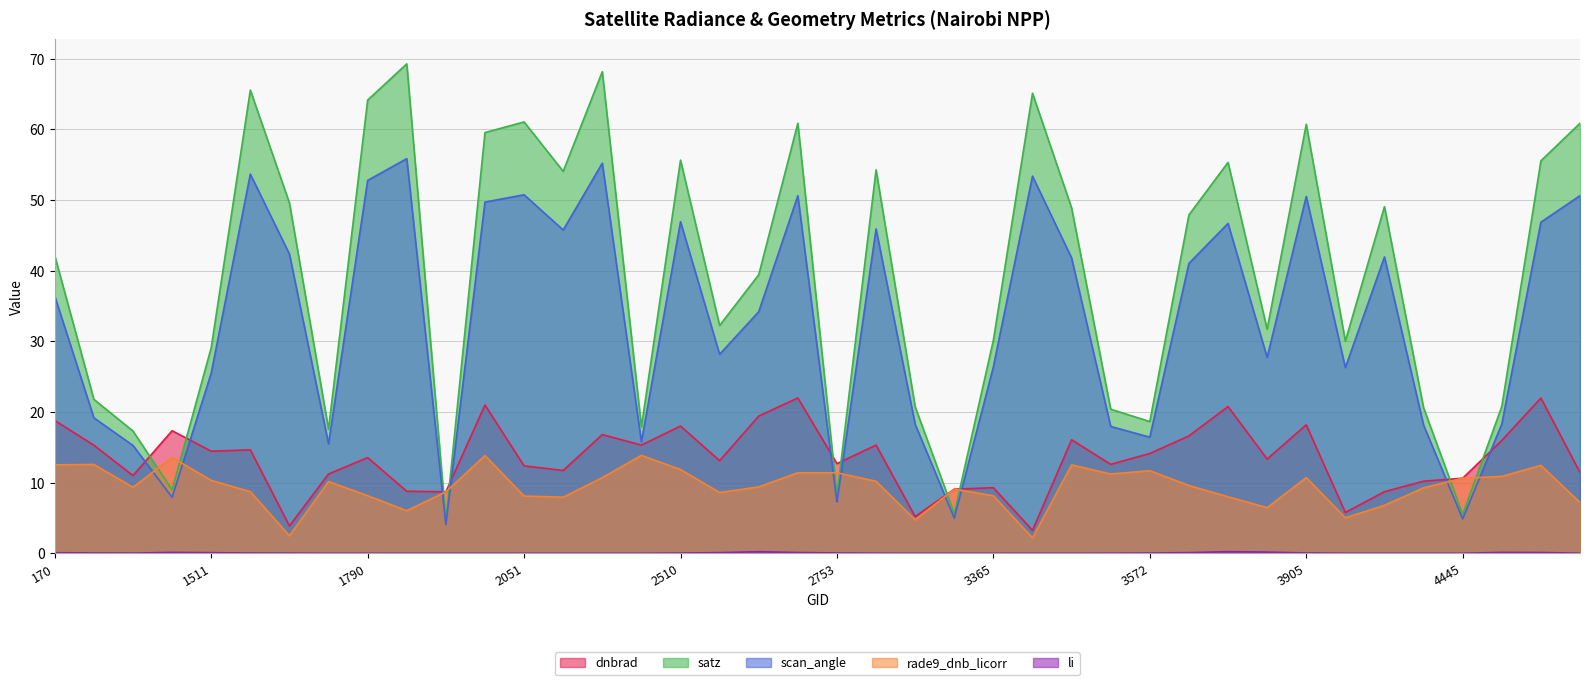

How many data points in satz are less than 42?

20